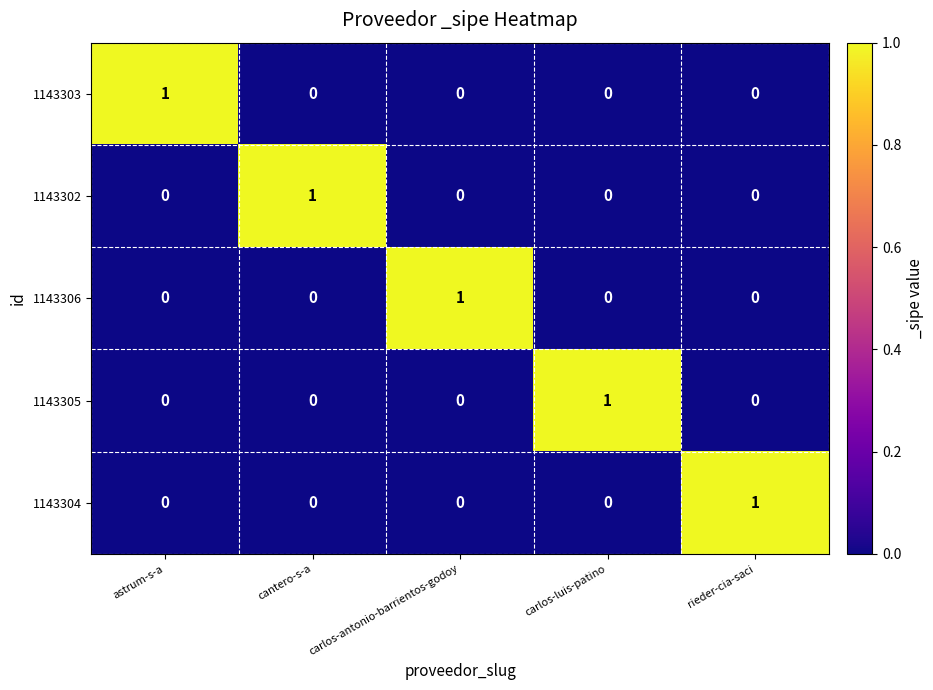

Is the value of 1143306 at carlos-luis-patino greater than the value of 1143304 at rieder-cia-saci?

No